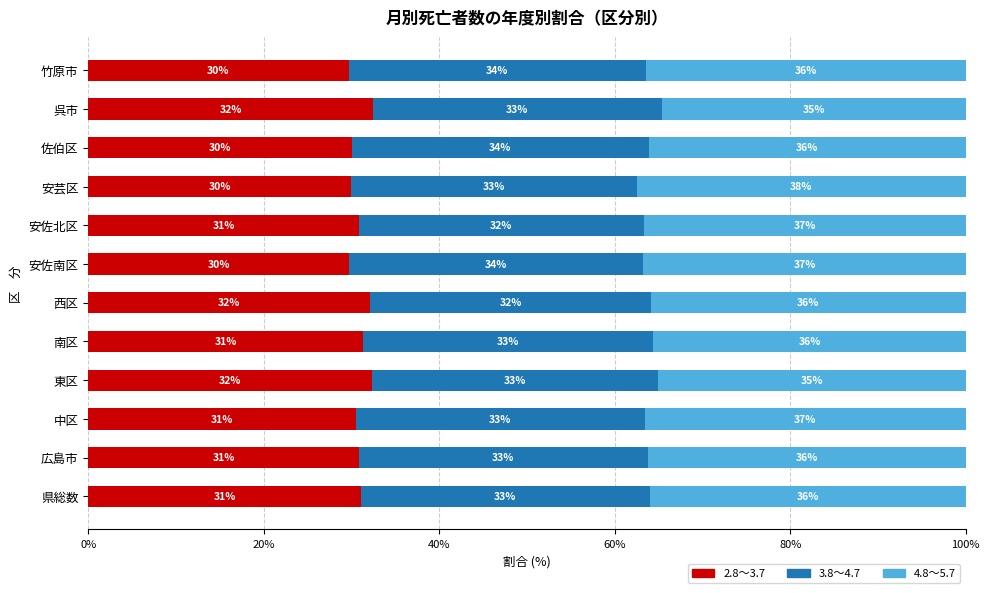

True or false: 2.8～3.7 has a value of 31.4 at 南区.

True